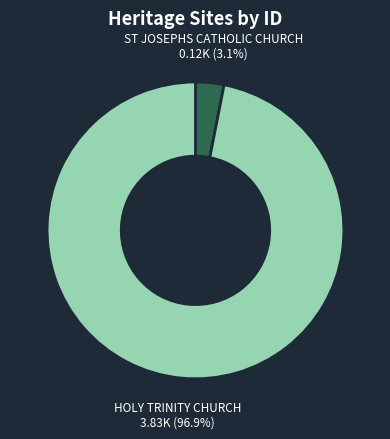

Count the number of slices in the pie.

2